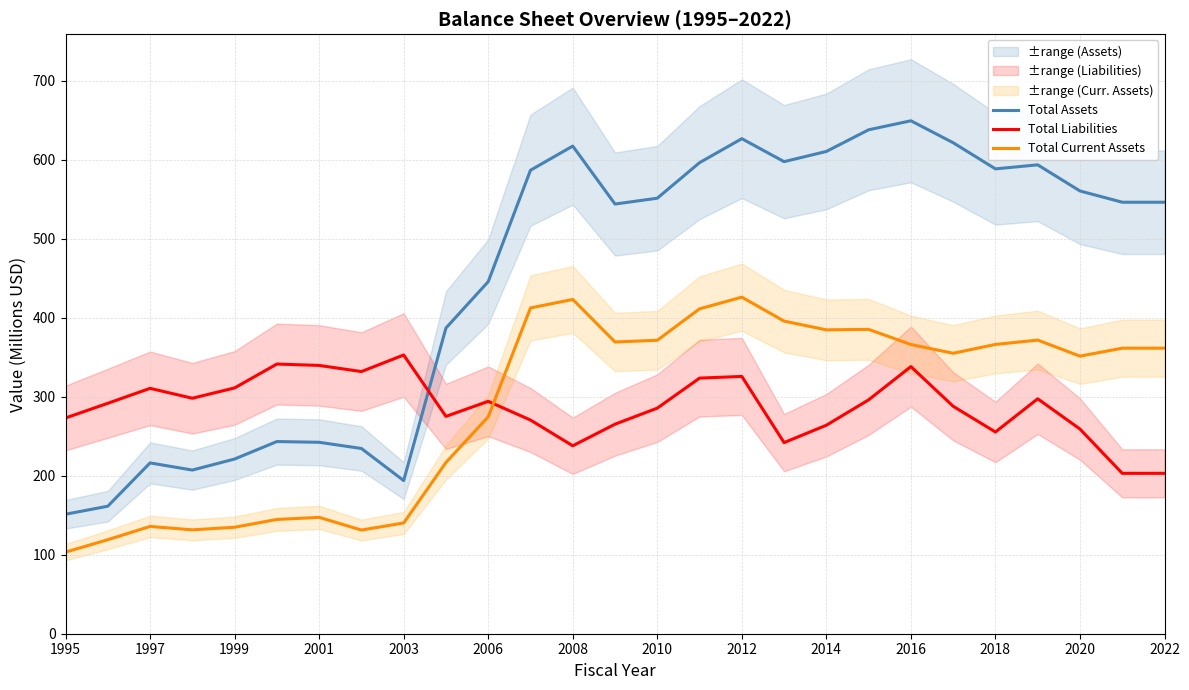

At which category does the chart reach its minimum across all series?

1995